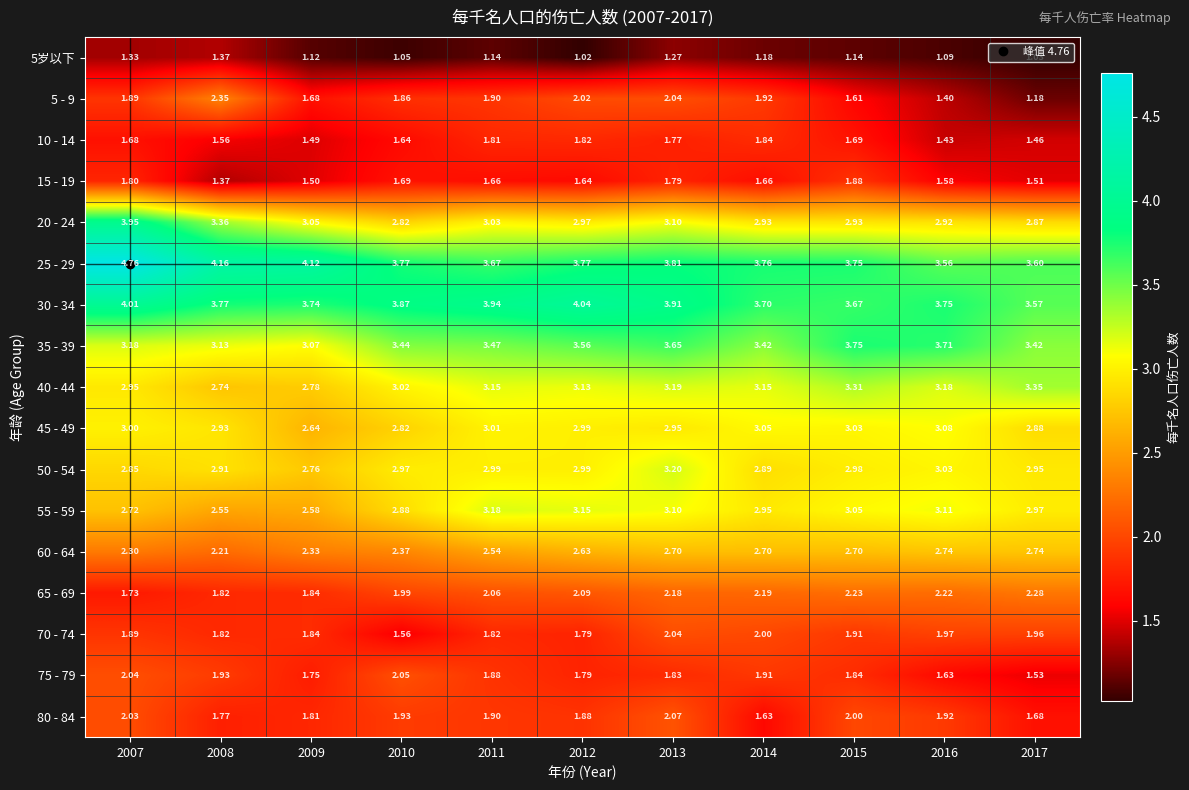

Which series has the widest spread of values?

25 - 29